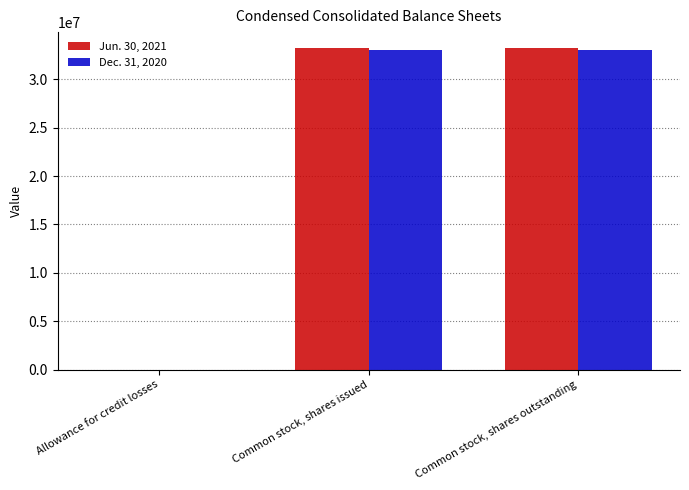

True or false: Dec. 31, 2020 has a value of 52253495 at Common stock, shares outstanding.

False